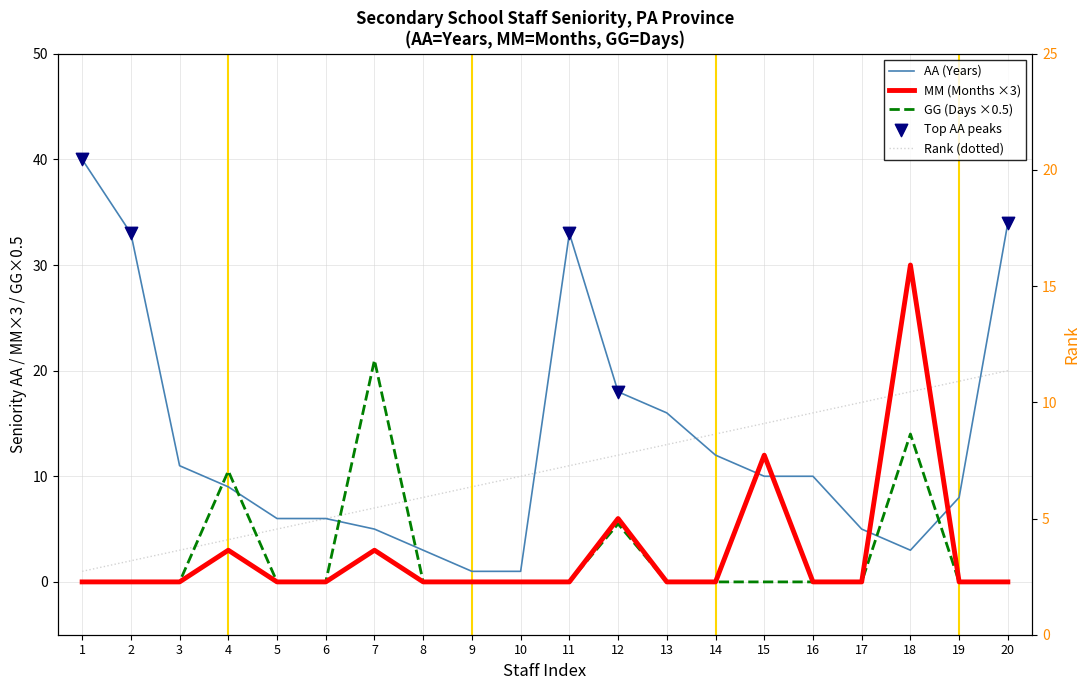

What is the total value across all series at 5?

11.0